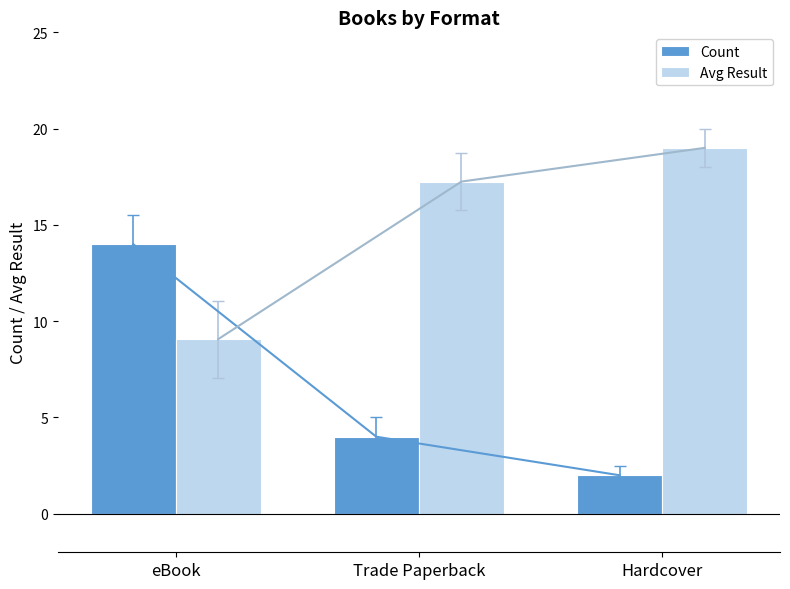

Which has a higher value, eBook or Hardcover?

eBook